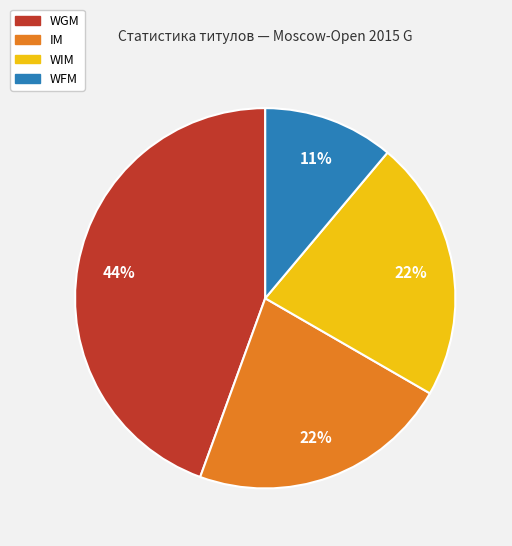

Is it true that WIM is 12% of the pie?

False